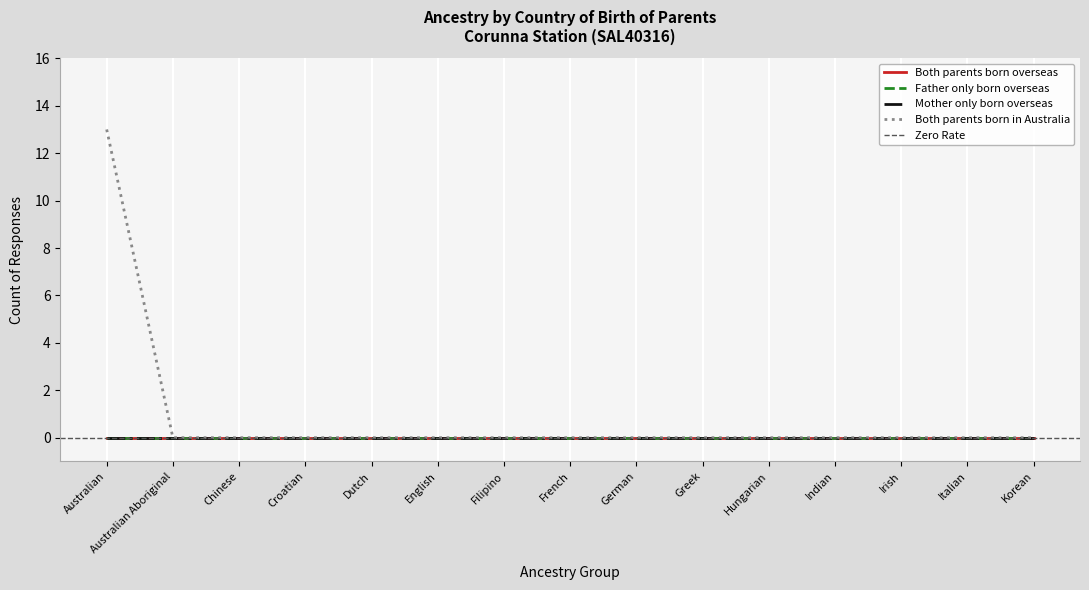

Between Filipino and French, which is larger?

Filipino